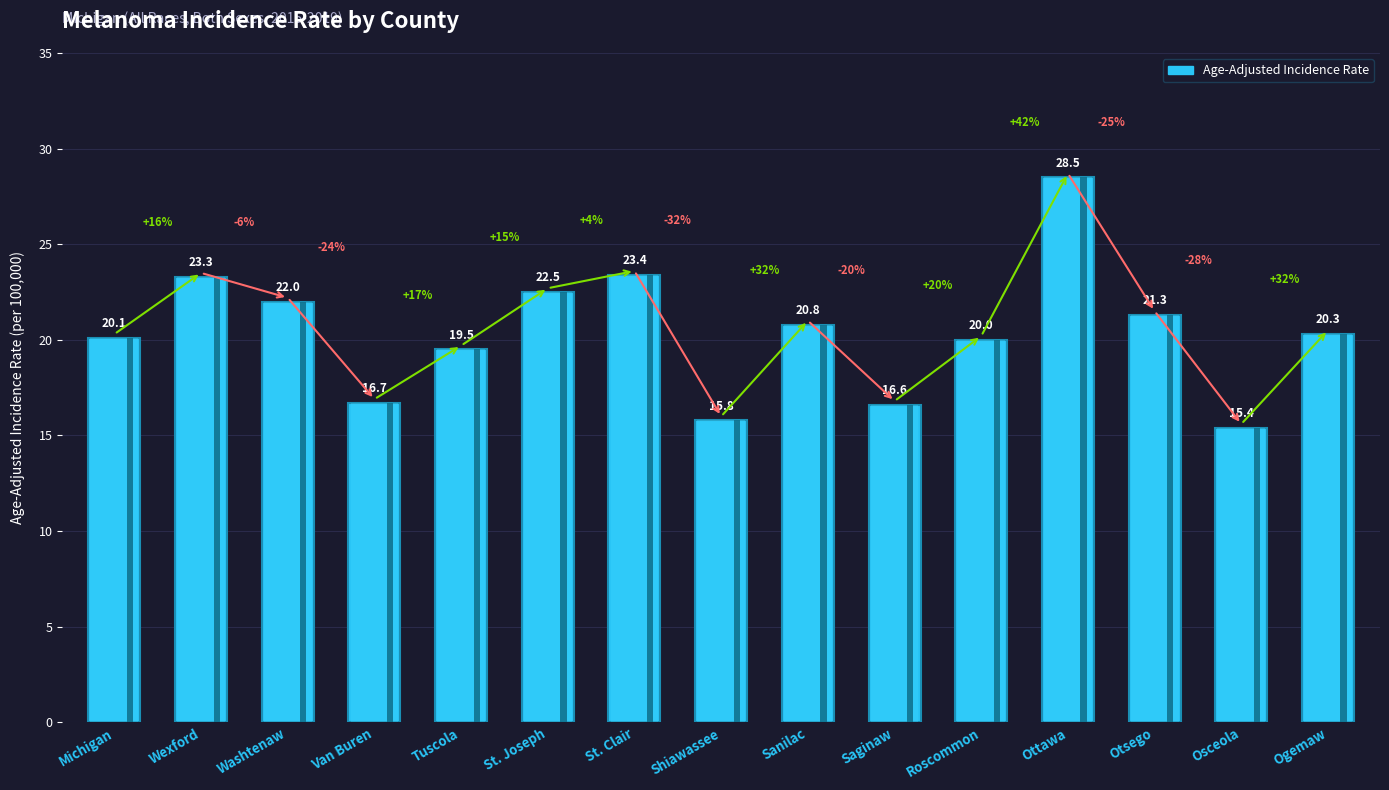

Rank the categories by value from lowest to highest.

Osceola, Shiawassee, Saginaw, Van Buren, Tuscola, Roscommon, Michigan, Ogemaw, Sanilac, Otsego, Washtenaw, St. Joseph, Wexford, St. Clair, Ottawa